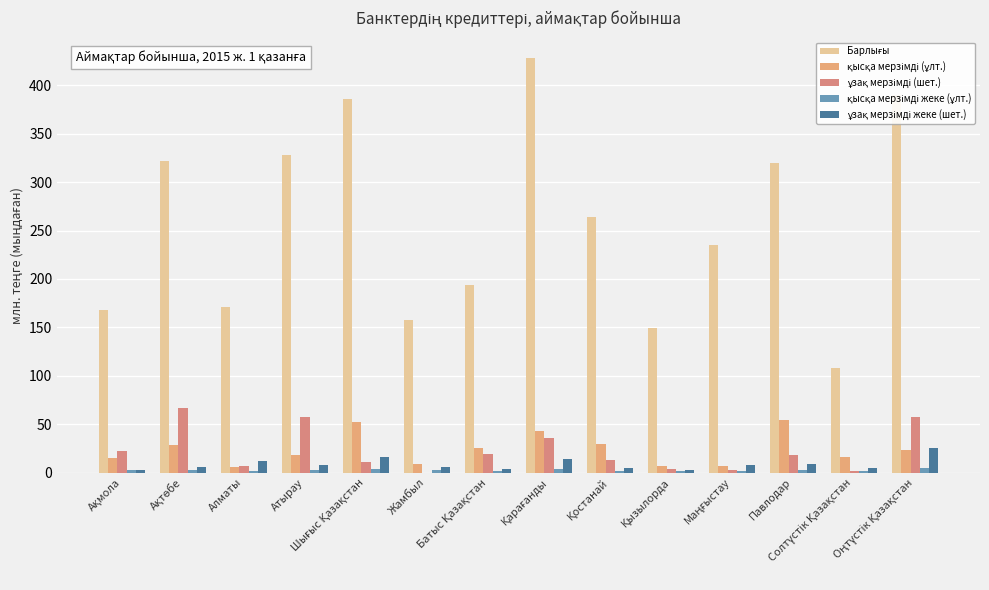

What is the minimum value for ұзақ мерзімді жеке (шет.)?

2.2